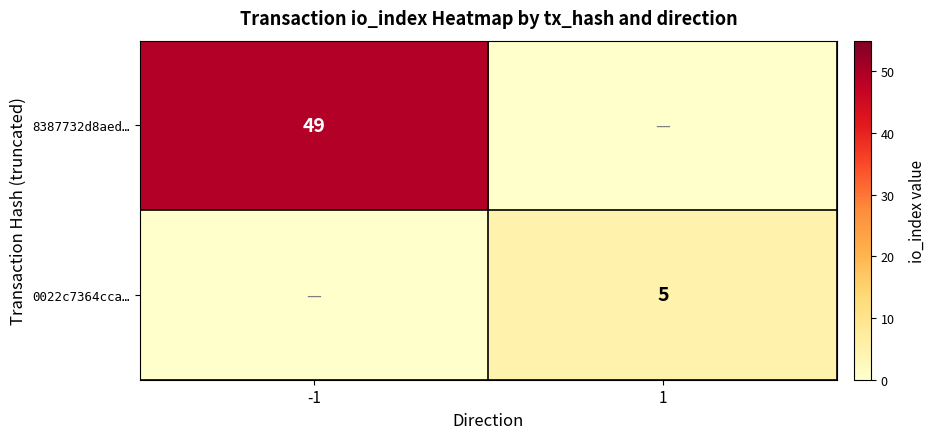

What is the total value across all series at 1?

5